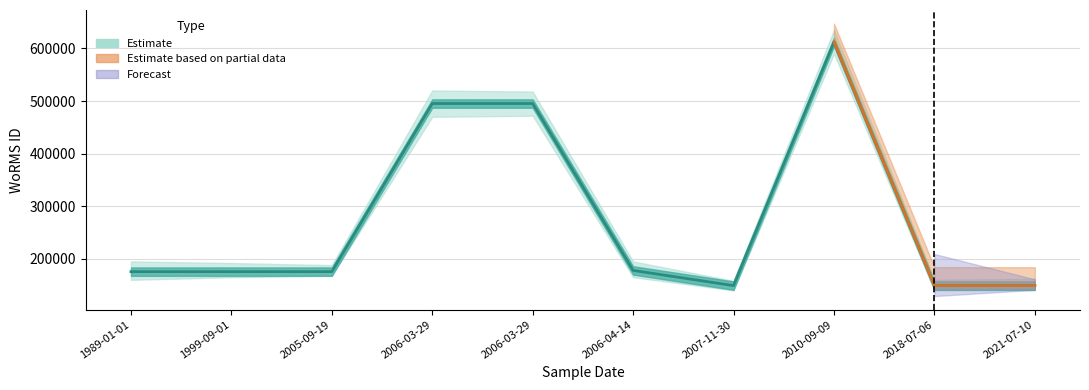

Reading right to left, list all the values displayed in this chart.

149015	149142	612141	149018	177909	495216	495216	175584	175584	175582